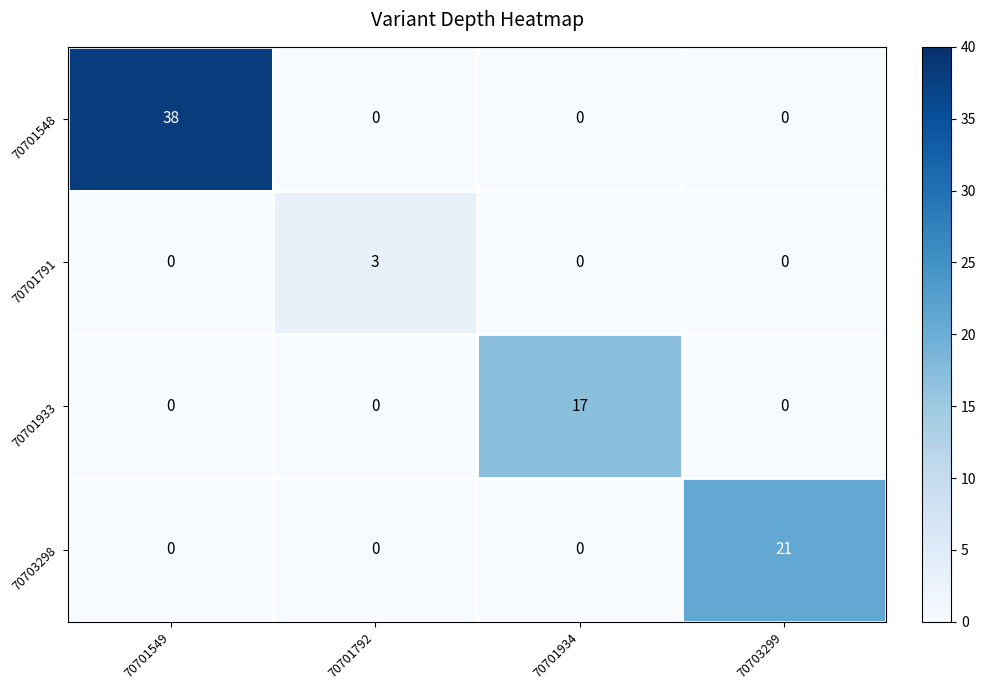

Between 70701549 and 70703299, which series saw the biggest shift?

70701548